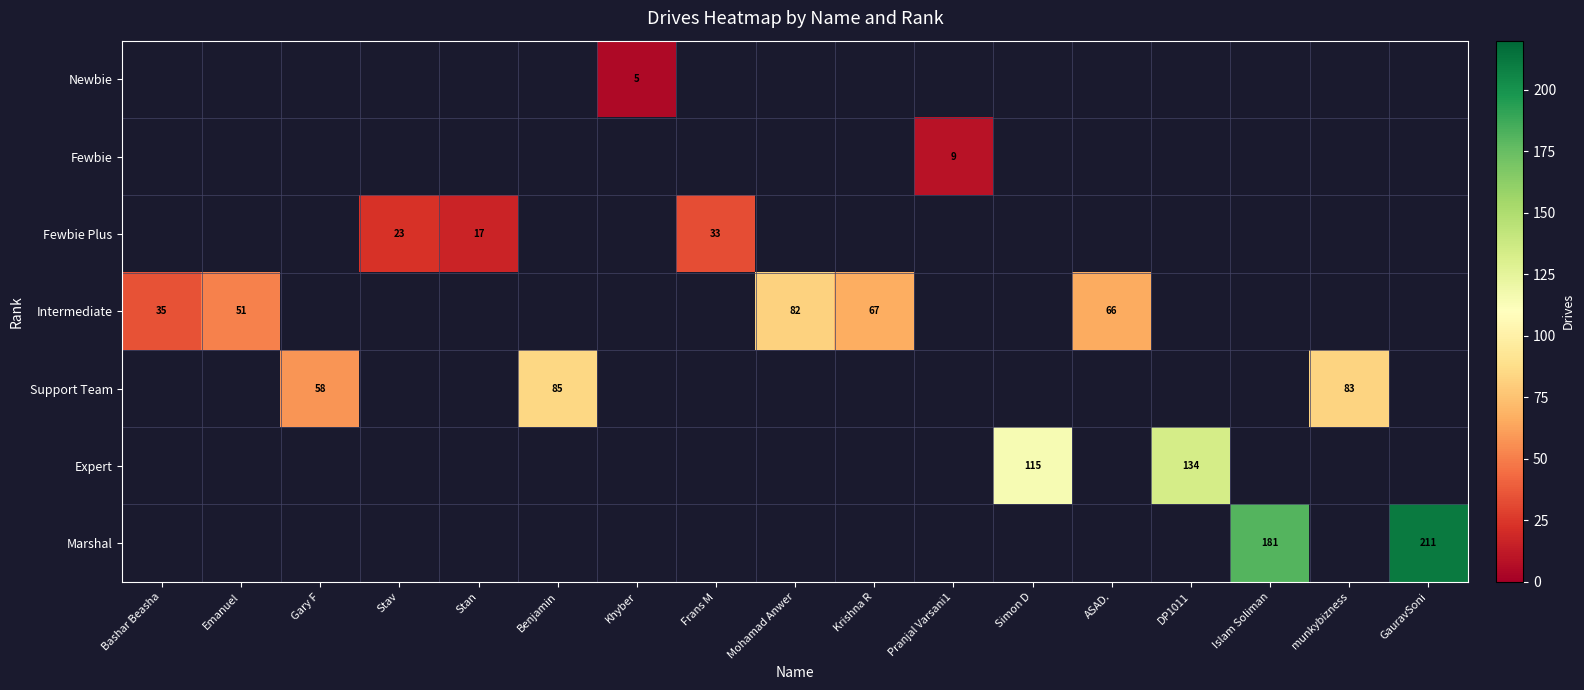

The Support Team series shows 83 at munkybizness. True or false?

True